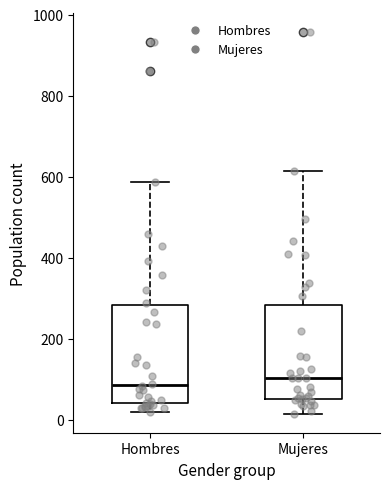

Reading left to right, read every box against the y-axis: the position of its median line, the range the box covers, and the ends of its whiskers. The values are not printed on the chart, so give them approximately, as read against the axis.

Hombres: median 80, box 40 to 280, whiskers 20 to 580
Mujeres: median 100, box 60 to 280, whiskers 20 to 620